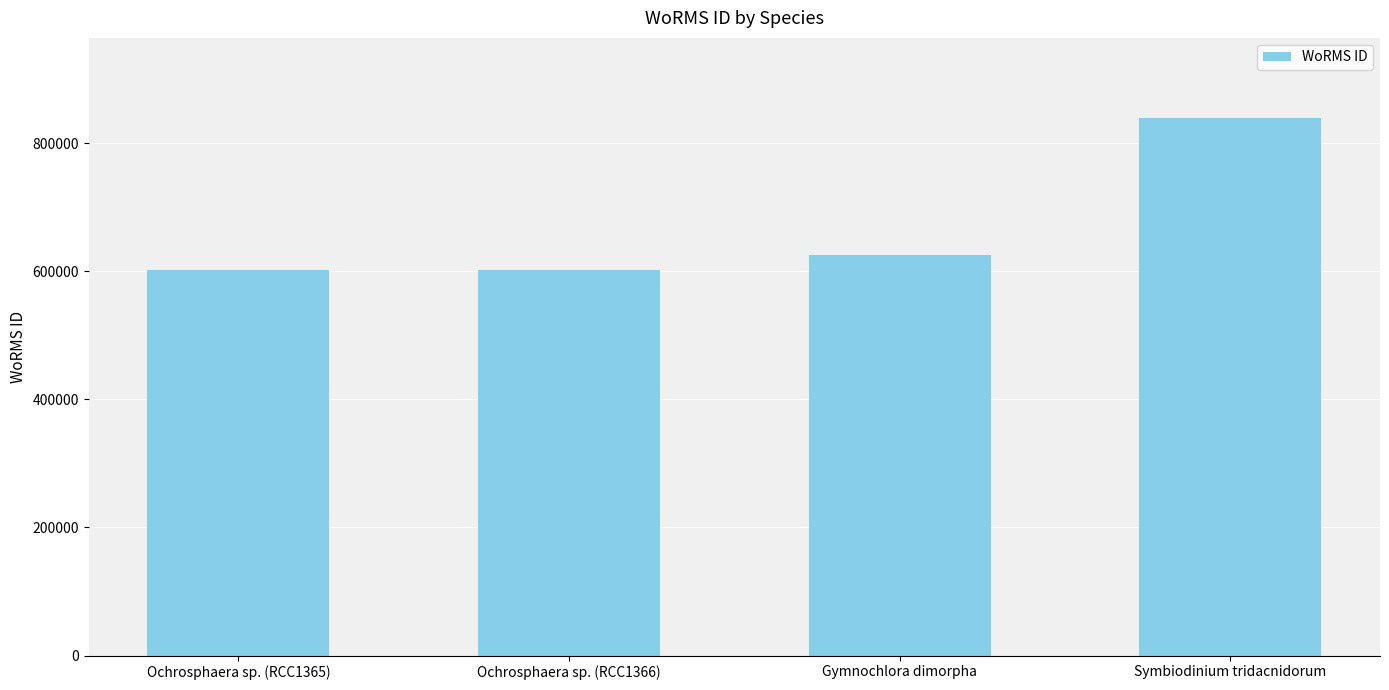

What value does the data have at Symbiodinium tridacnidorum, to the nearest 10?

838420